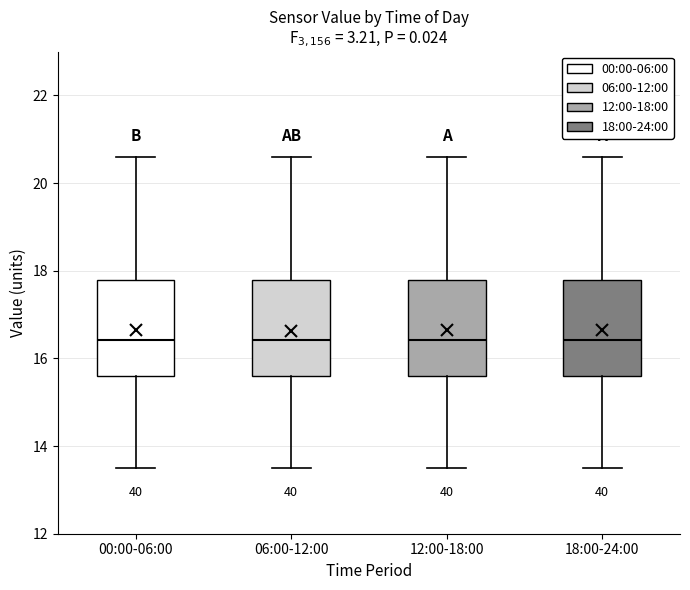

Reading left to right, read every box against the y-axis: the position of its median line, the range the box covers, and the ends of its whiskers. The values are not printed on the chart, so give them approximately, as read against the axis.

00:00-06:00: median 16.4, box 15.6 to 17.8, whiskers 13.6 to 20.6
06:00-12:00: median 16.4, box 15.6 to 17.8, whiskers 13.6 to 20.6
12:00-18:00: median 16.4, box 15.6 to 17.8, whiskers 13.6 to 20.6
18:00-24:00: median 16.4, box 15.6 to 17.8, whiskers 13.6 to 20.6